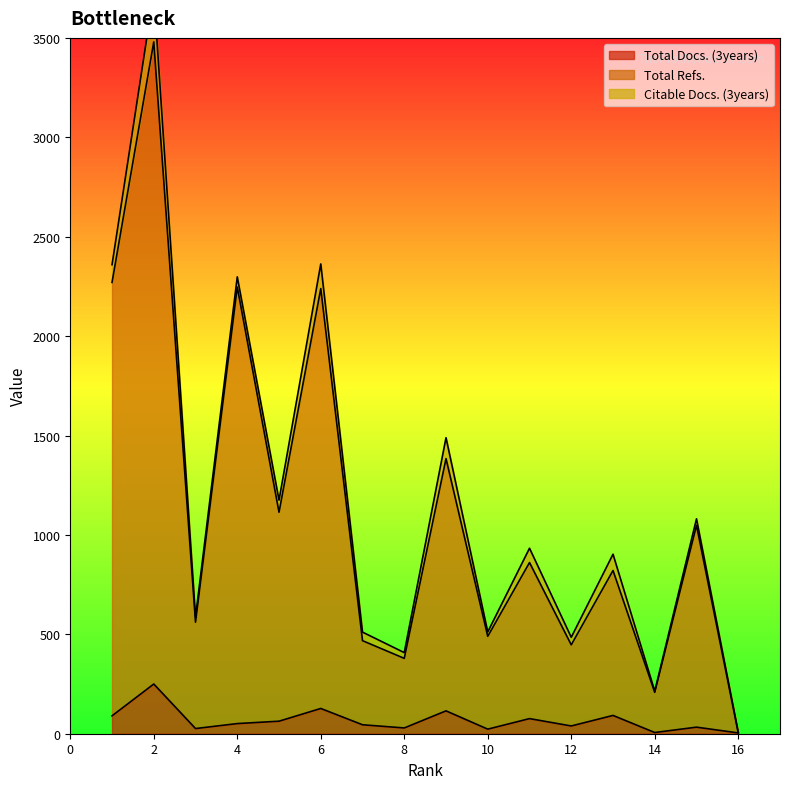

What is the difference between the Total Docs. (3years) values at 7 and 14?

39